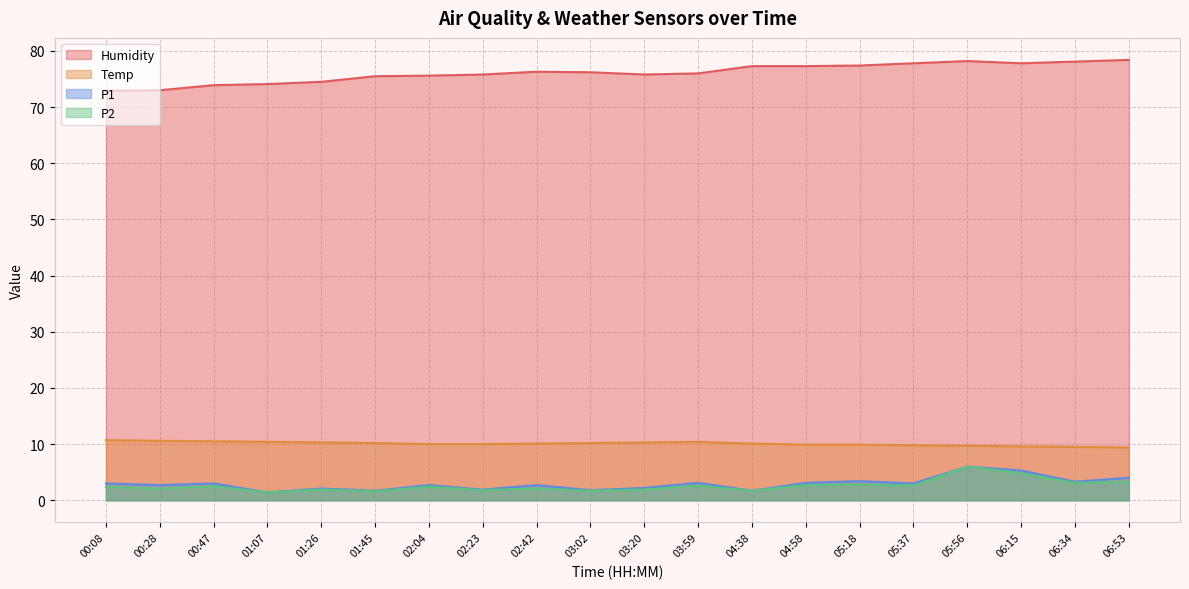

What value does the P1 series have at 05:18?

3.4